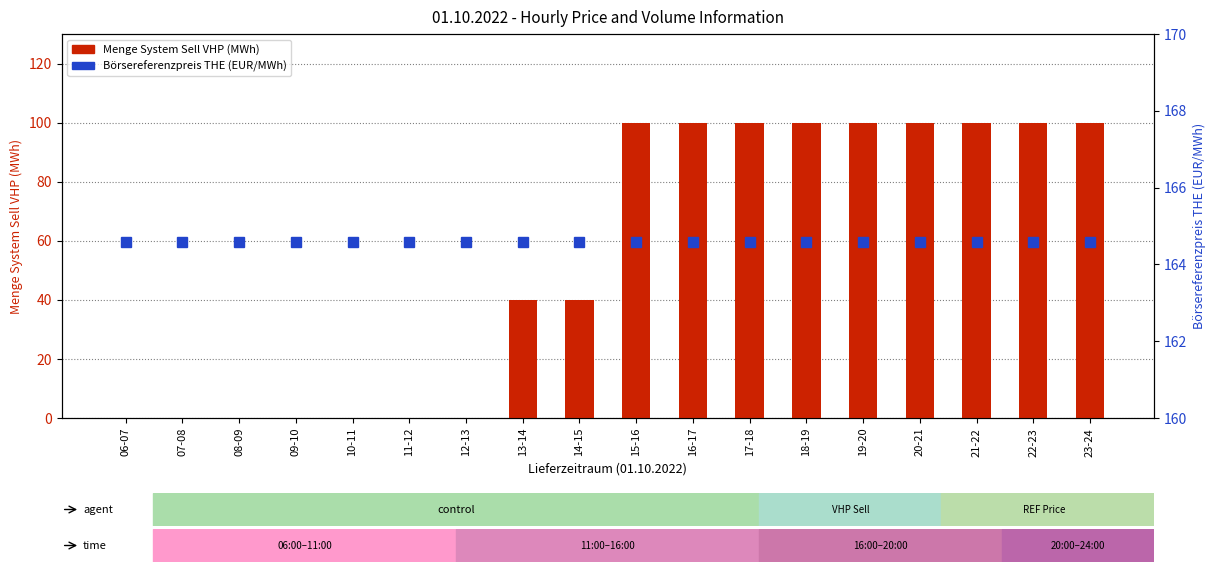

The value of Börsereferenzpreis THE (EUR/MWh) at 13-14 is 271.3. True or false?

False